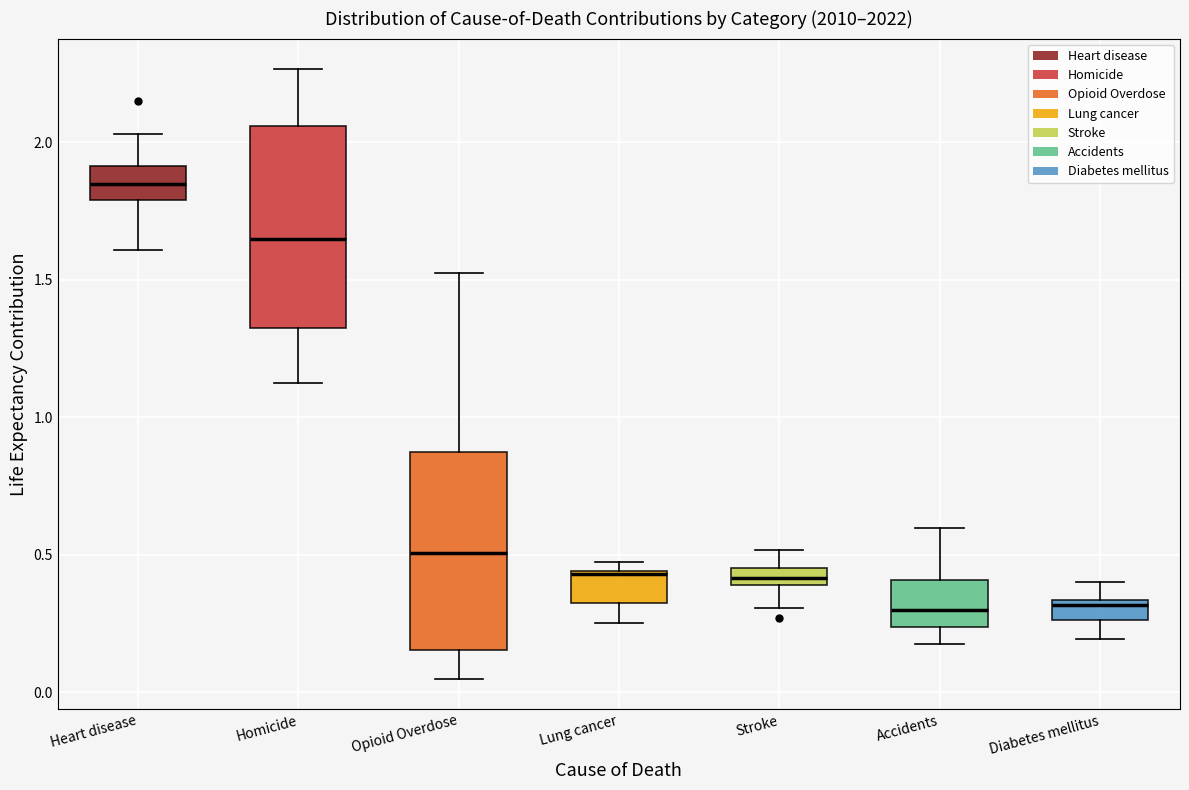

Which box's median line is the highest?

Heart disease